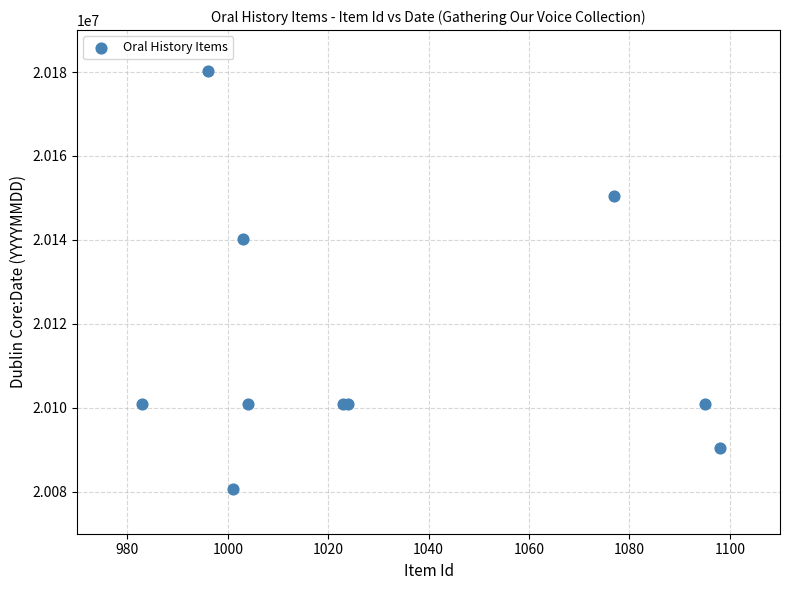

What Y value in the scatter plot is closest to 20130518?

20140110